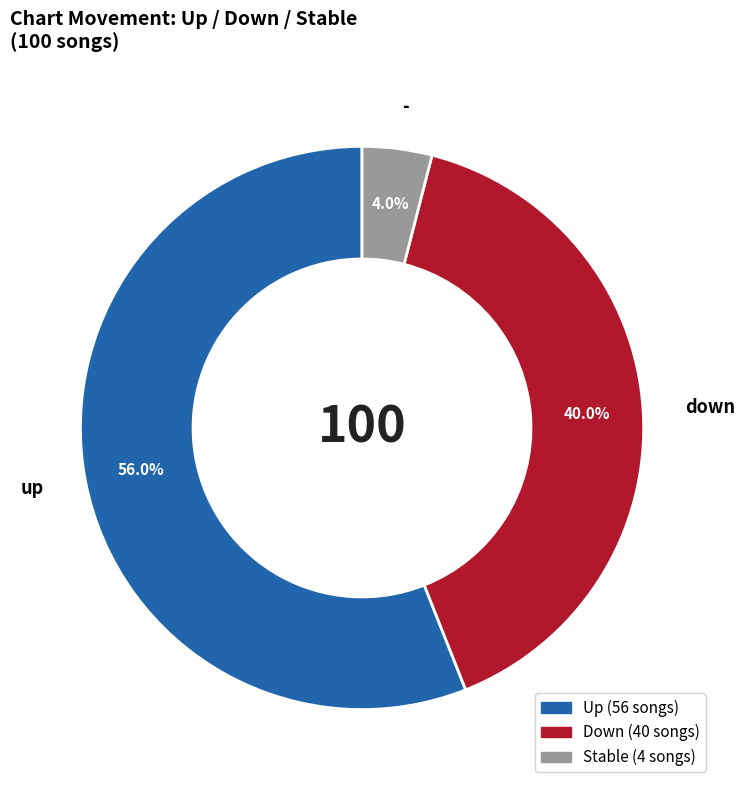

Rank the categories by value from lowest to highest.

-, down, up